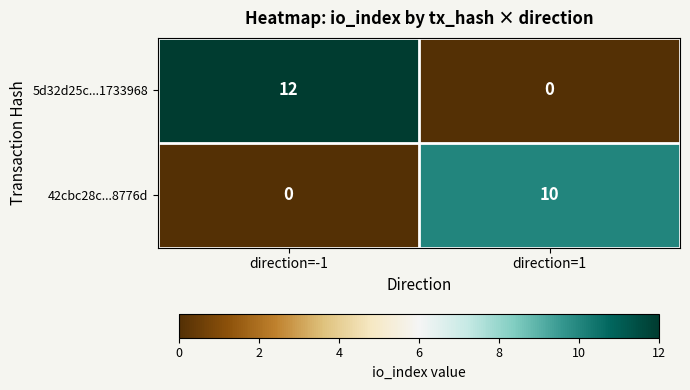

List the series in order of their peak value, highest first.

5d32d25c...1733968, 42cbc28c...8776d